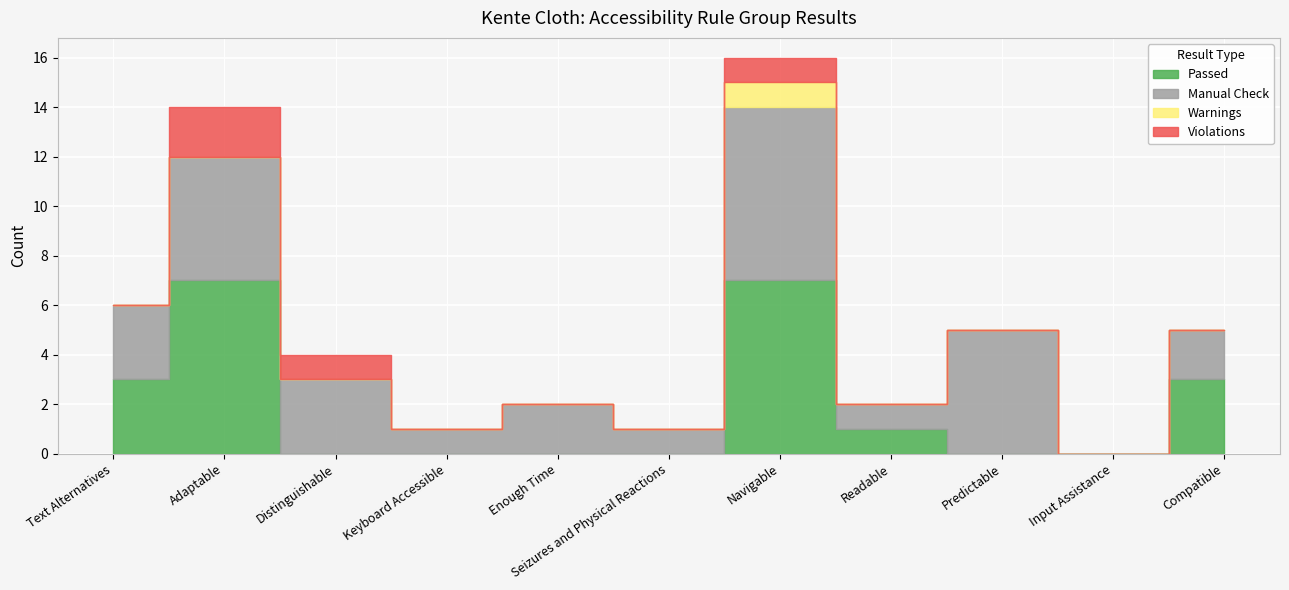

What are all the series names shown in the legend?

Passed, Warnings, Manual Check, Violations